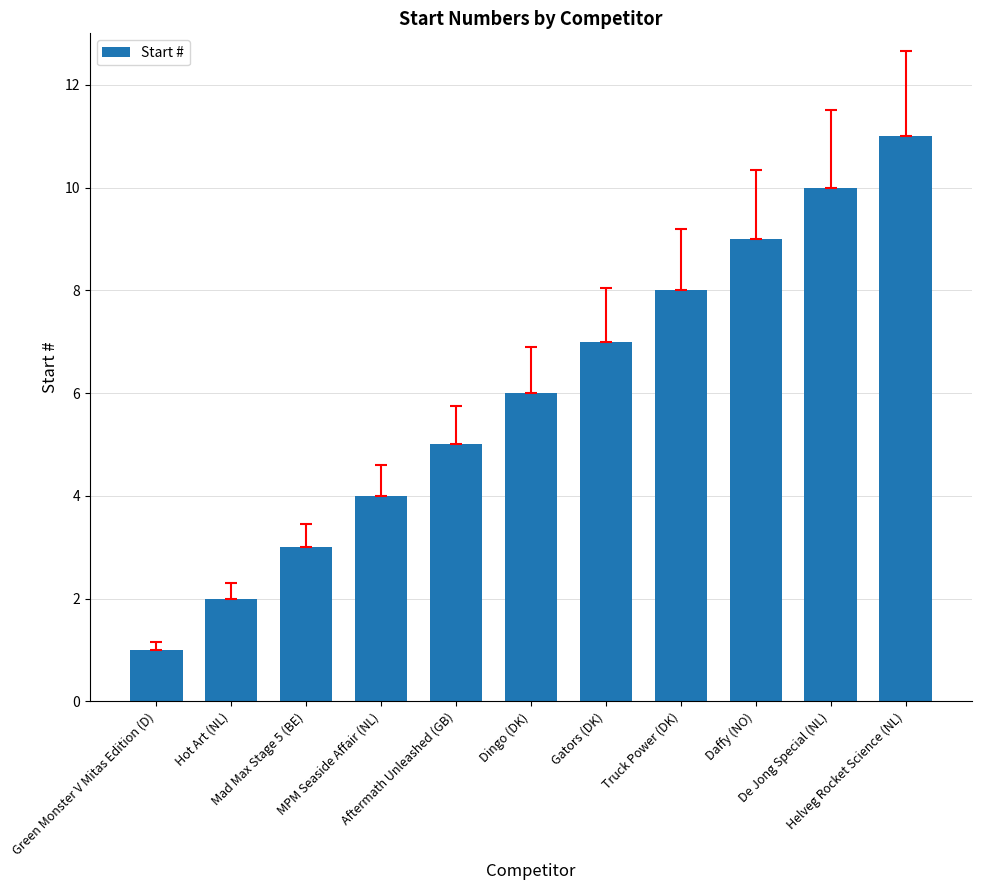

What value does the data have at De Jong Special (NL), to the nearest 5?

10